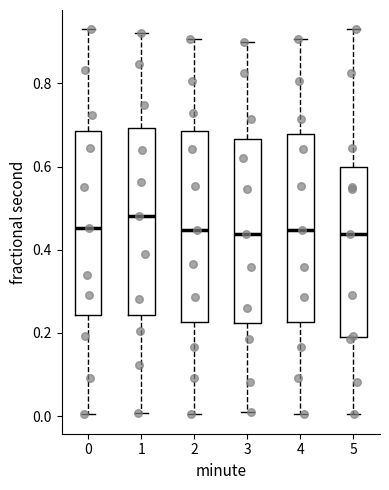

Where does the upper whisker of the box at x = 0 end on the y-axis? The values are not printed on the chart, so give them approximately, as read against the axis.

0.94